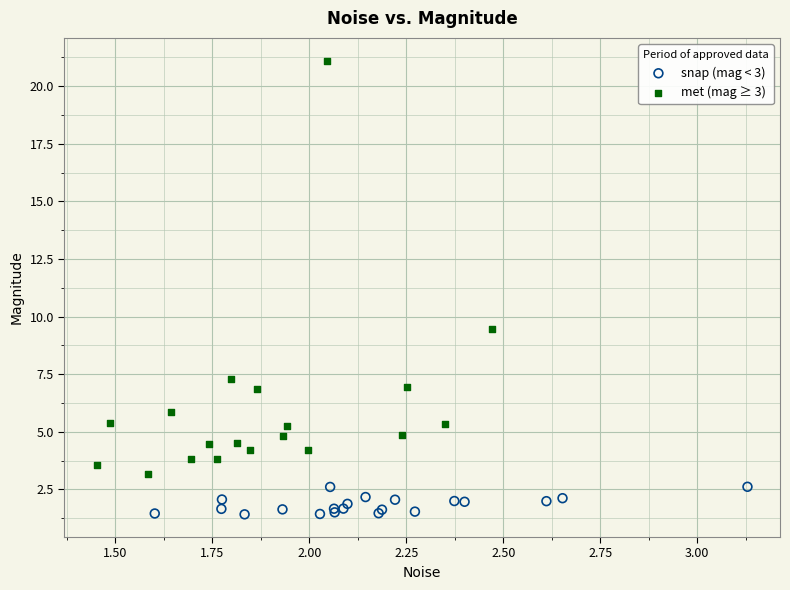

Which series contains the lowest Y value?

snap (mag < 3)